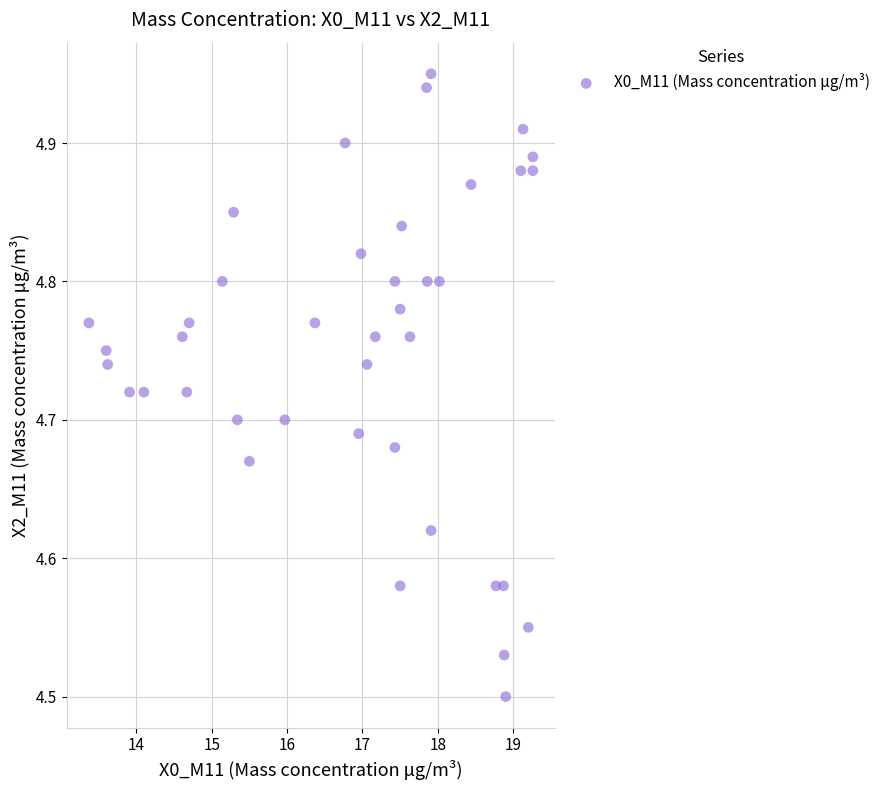

What is the range of X values (max minus min)?

5.9